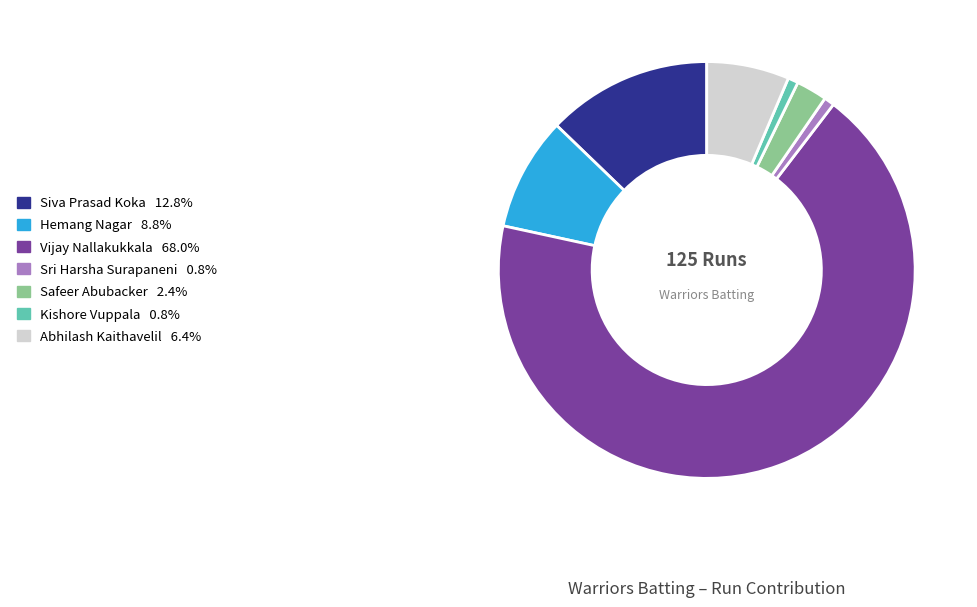

Is there a majority slice in this chart?

Yes